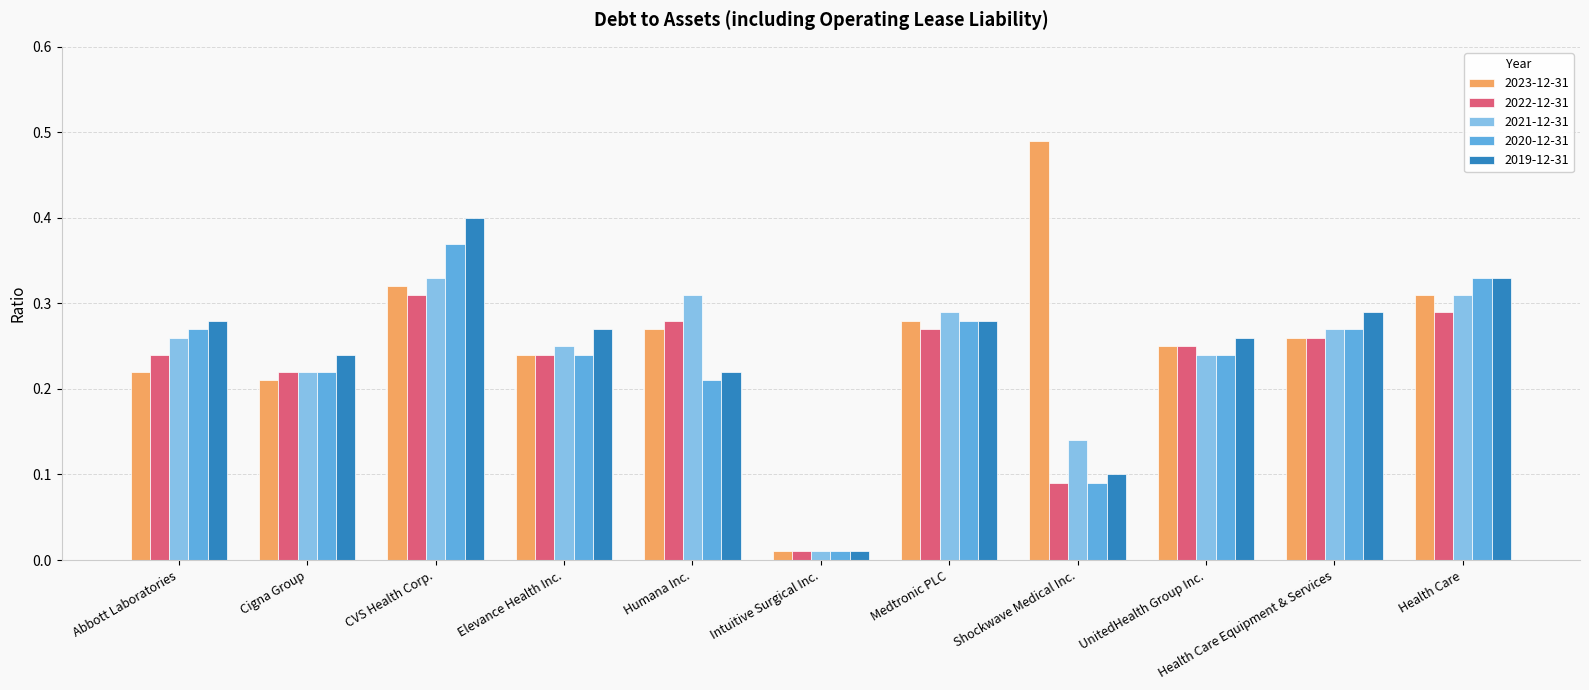

Is it true that 2021-12-31 equals 0.5 at Humana Inc.?

False